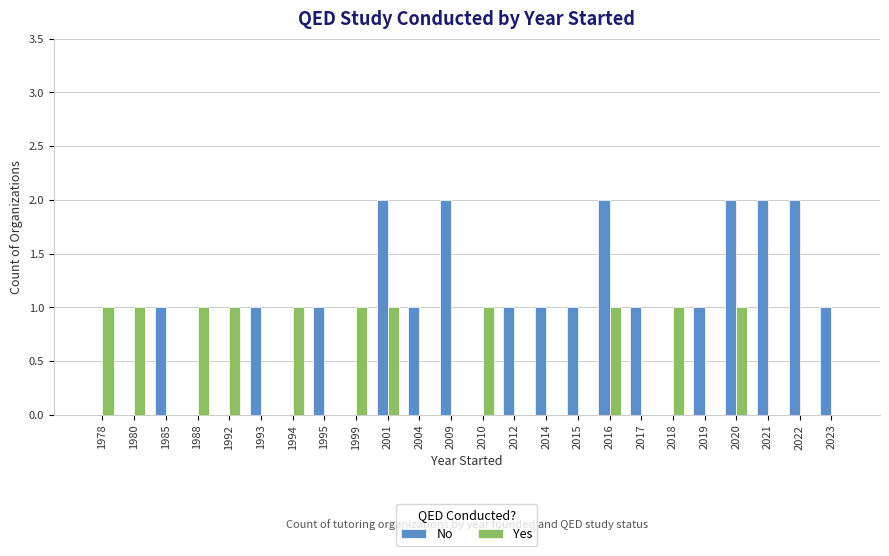

Count the No values in the range 0 to 2.

24